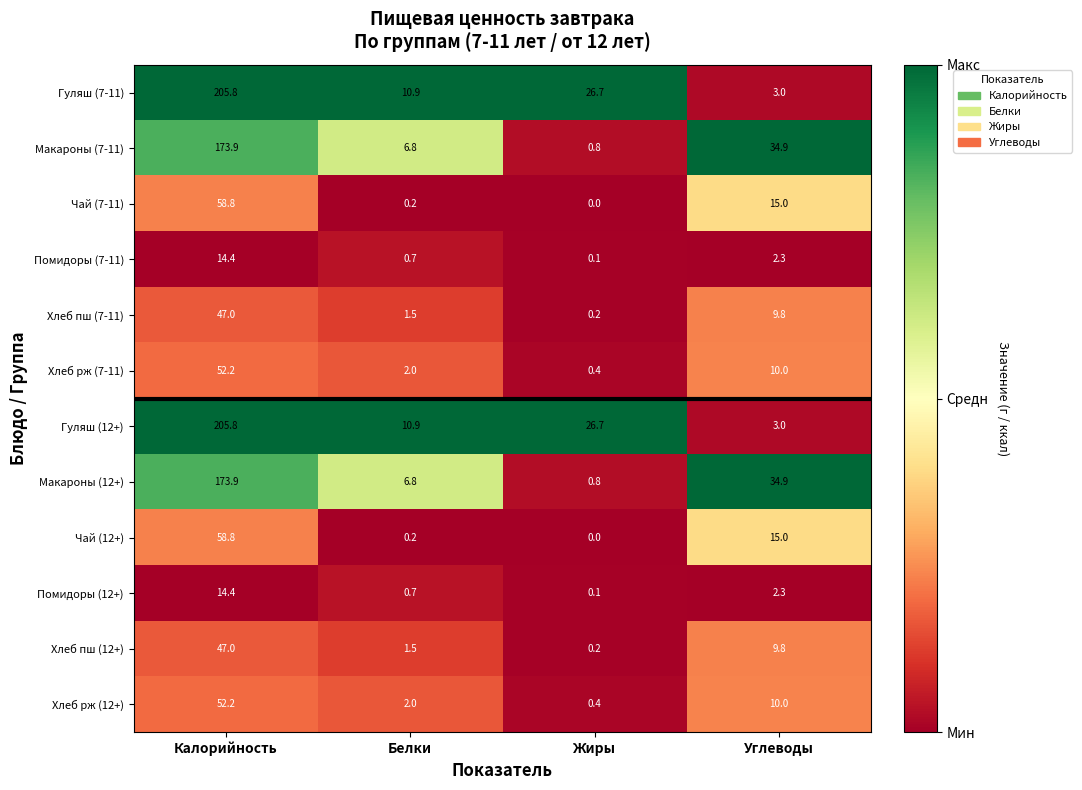

What is the spread (max minus min) of values at Белки?

10.7